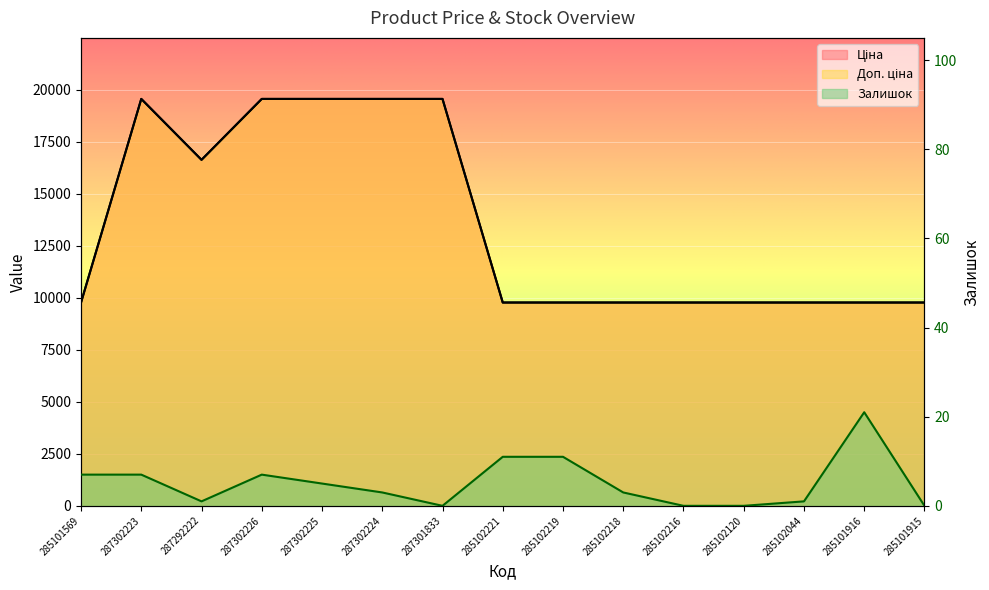

Is it true that Ціна equals 16123.2 at 285102221?

False